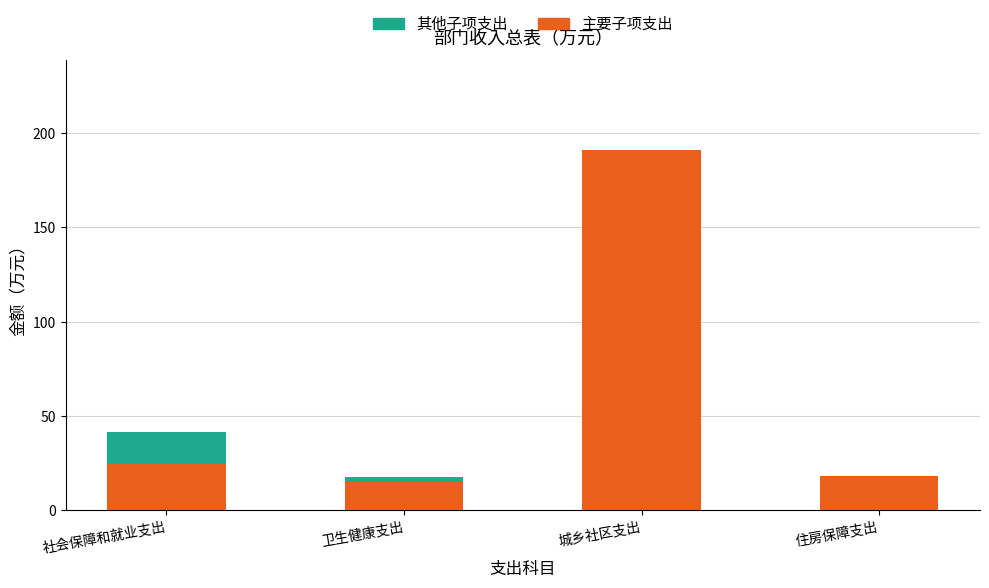

At which category is the sum across all series the highest?

城乡社区支出